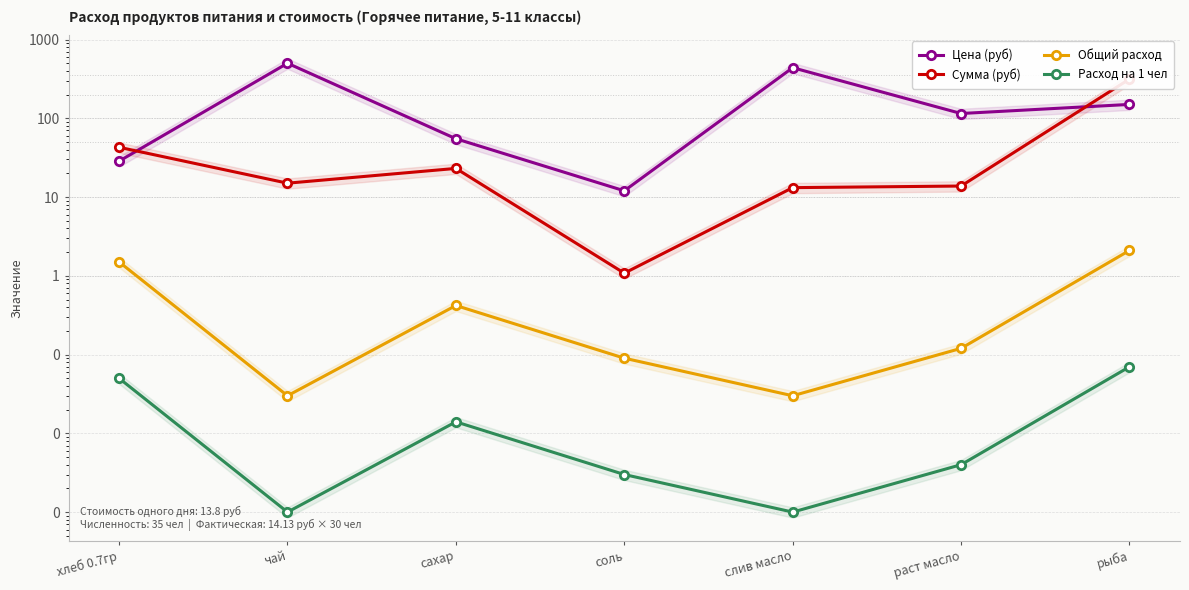

At which category does Расход на 1 чел reach its first local peak?

сахар